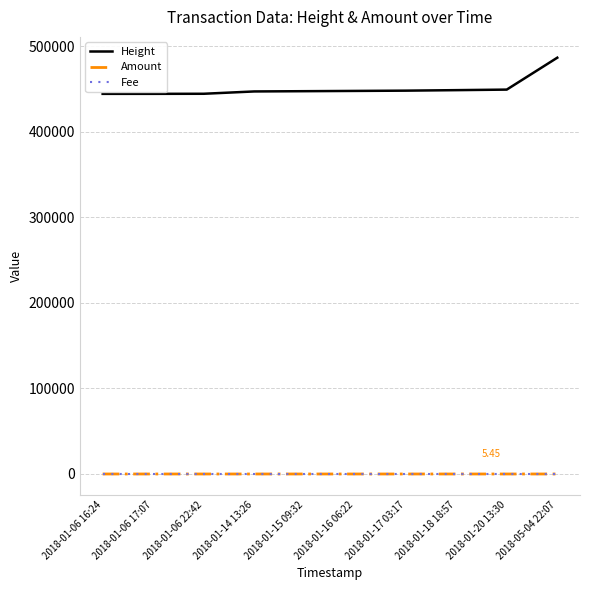

True or false: Height and Fee cross at least once.

False